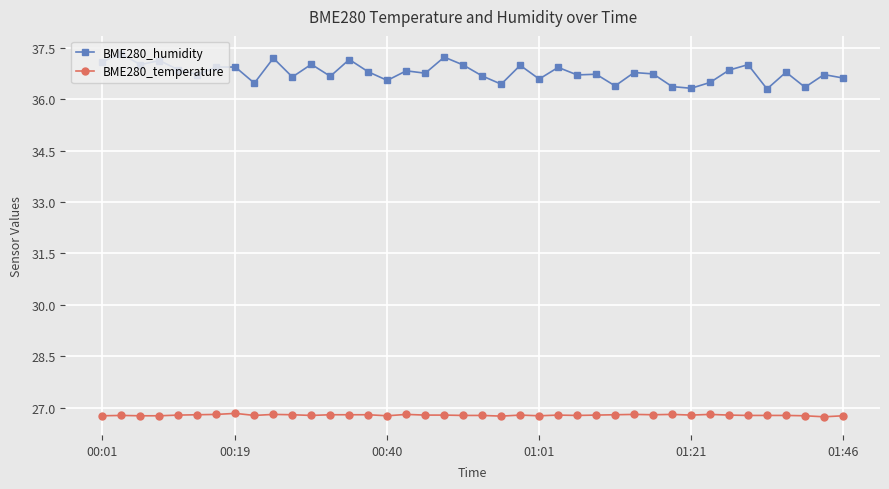

What are all the series names shown in the legend?

BME280_humidity, BME280_temperature